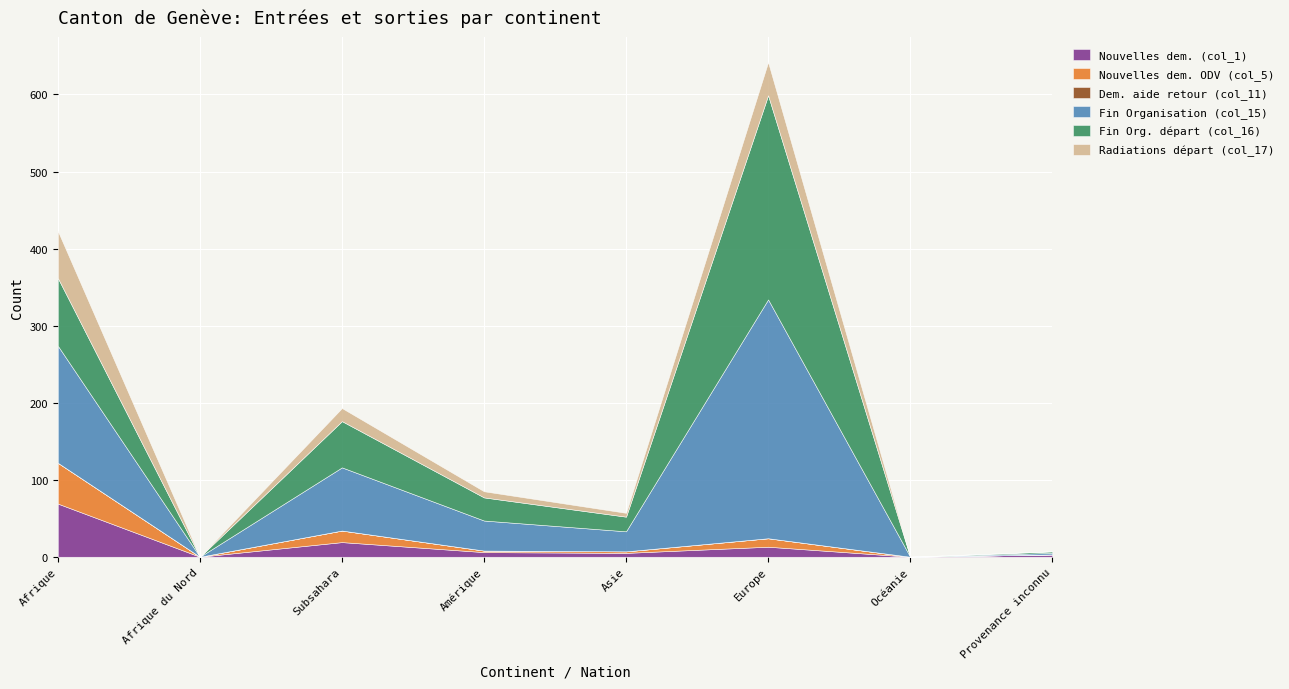

Which series changed the most between Subsahara and Amérique?

Fin Organisation (col_15)